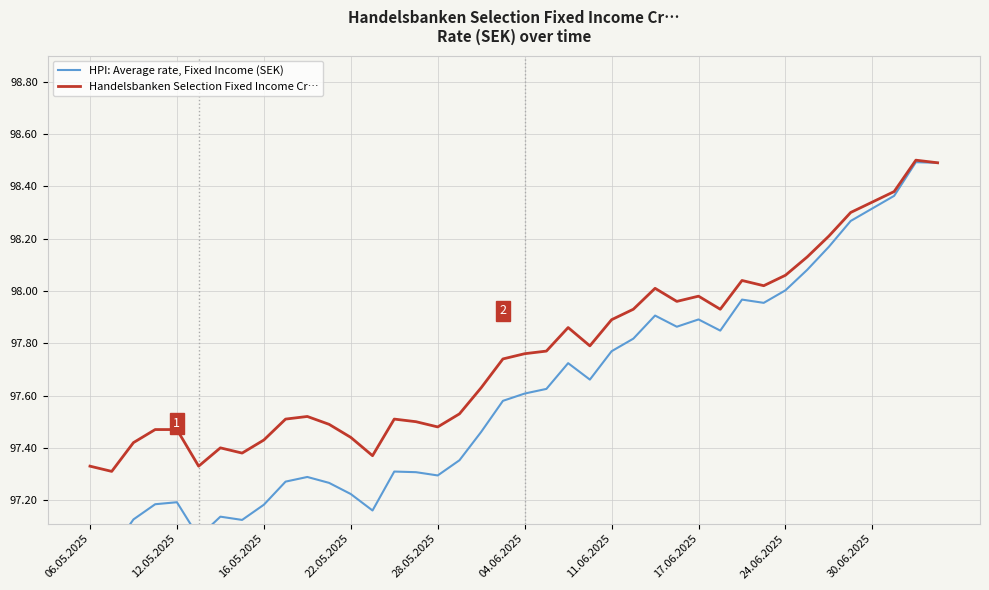

What is the difference between the second highest and second lowest values in the HPI: Average rate, Fixed Income (SEK) series?

1.5